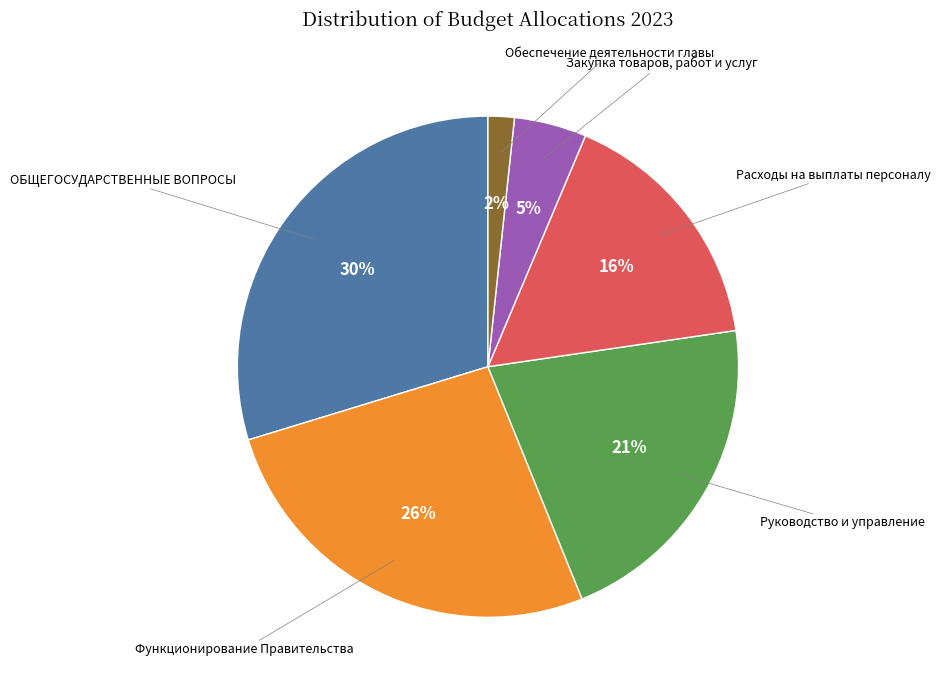

Count the number of slices in the pie.

6